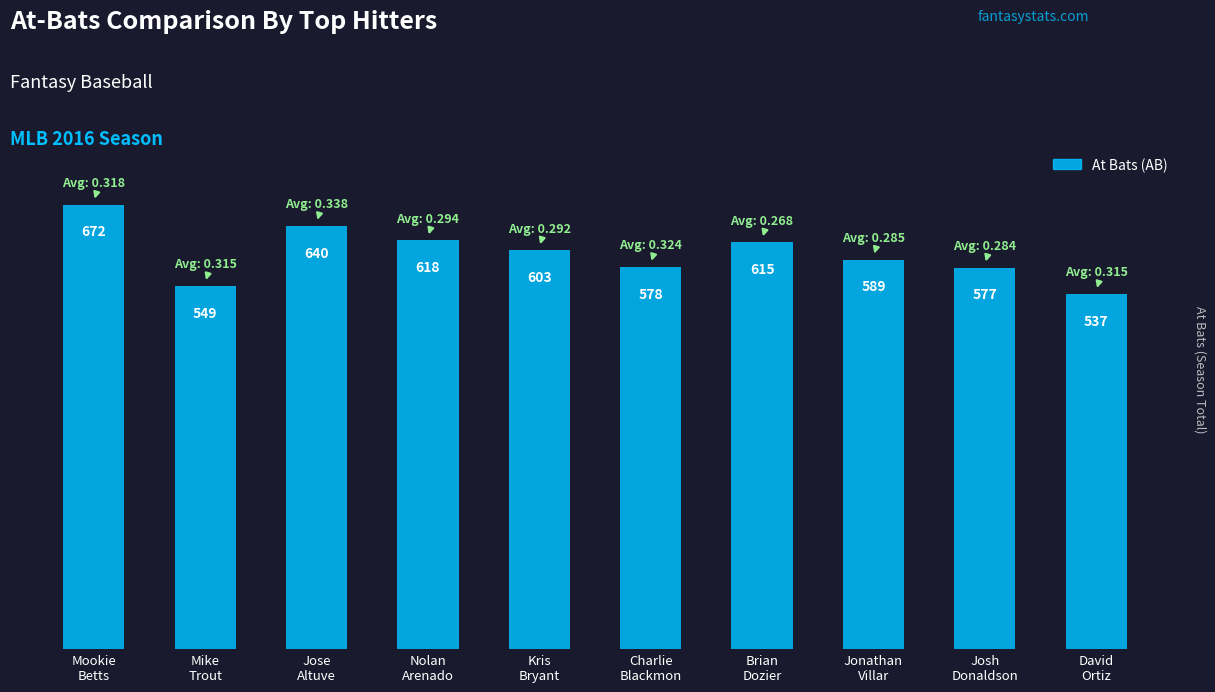

Reading right to left, what are all the values shown in this chart?

537	577	589	615	578	603	618	640	549	672